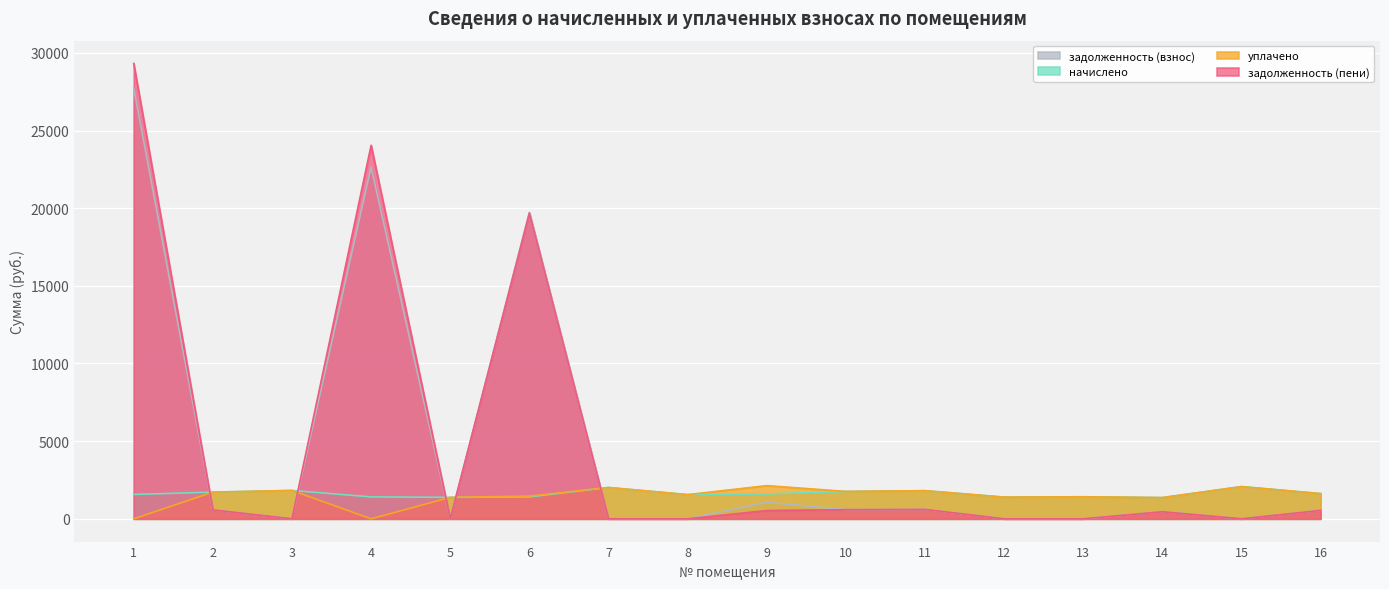

What is the sum of the уплачено values at 1 and 10?

1763.3